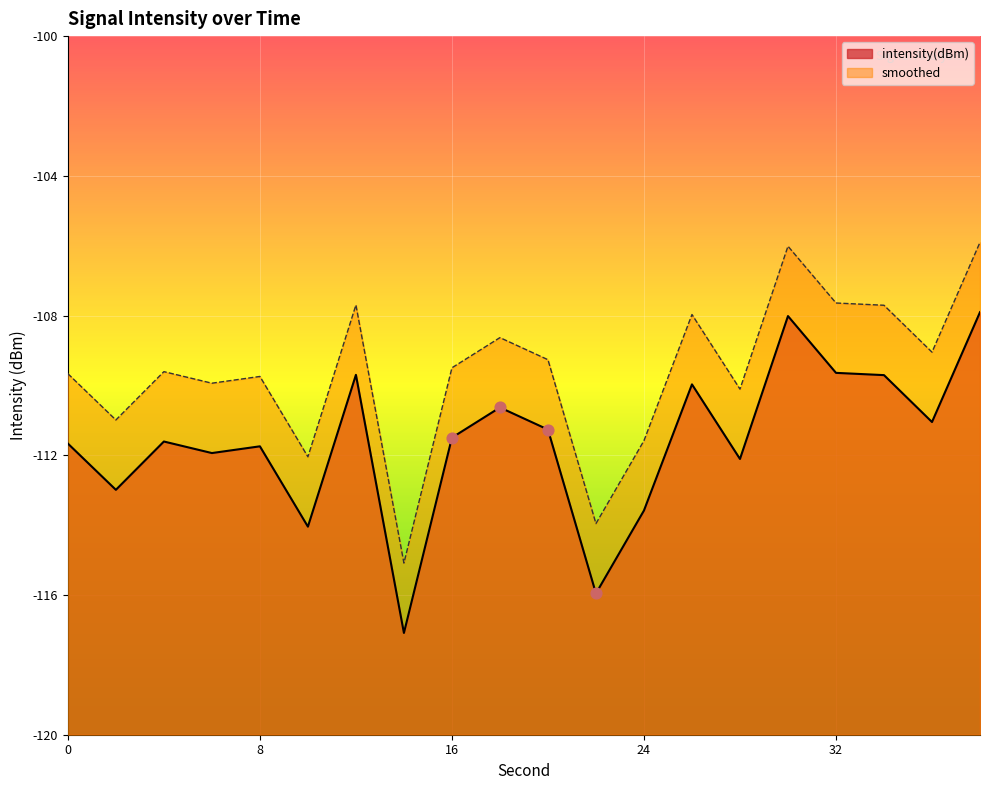

At which category is the sum across all series the highest?

38